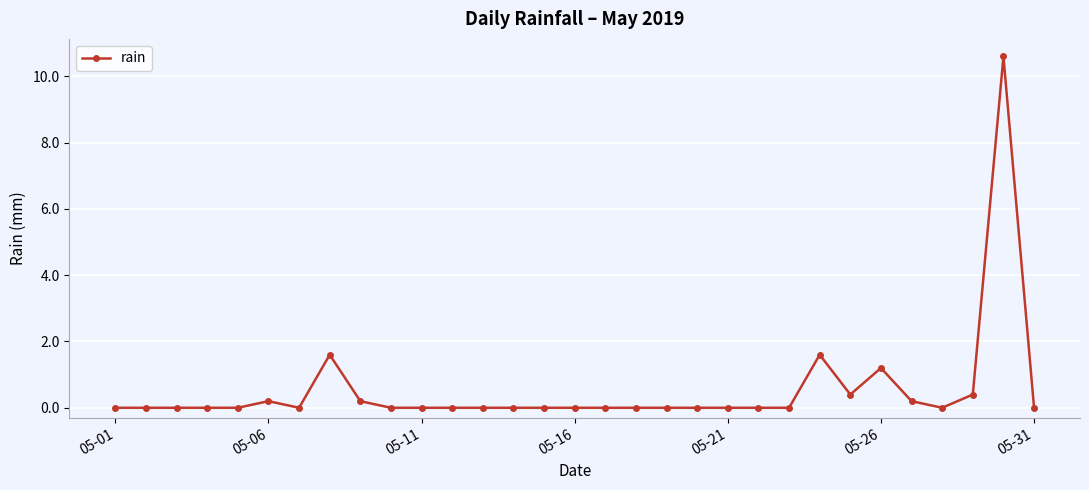

True or false: there are more than 1 points higher than both neighbors.

True